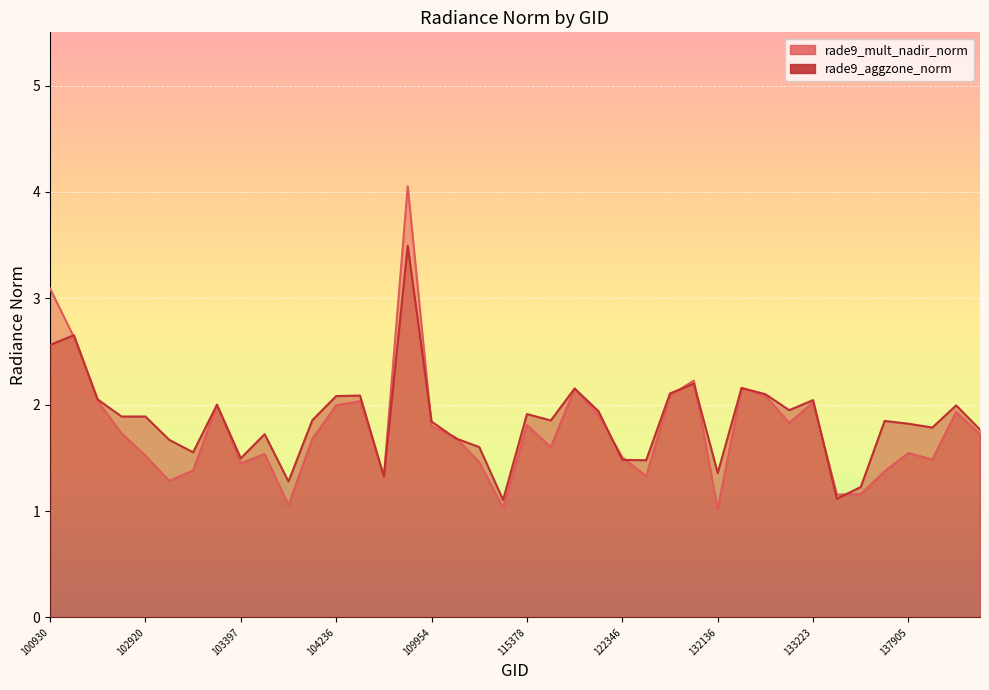

Rank the series by their average value, from highest to lowest.

rade9_aggzone_norm, rade9_mult_nadir_norm